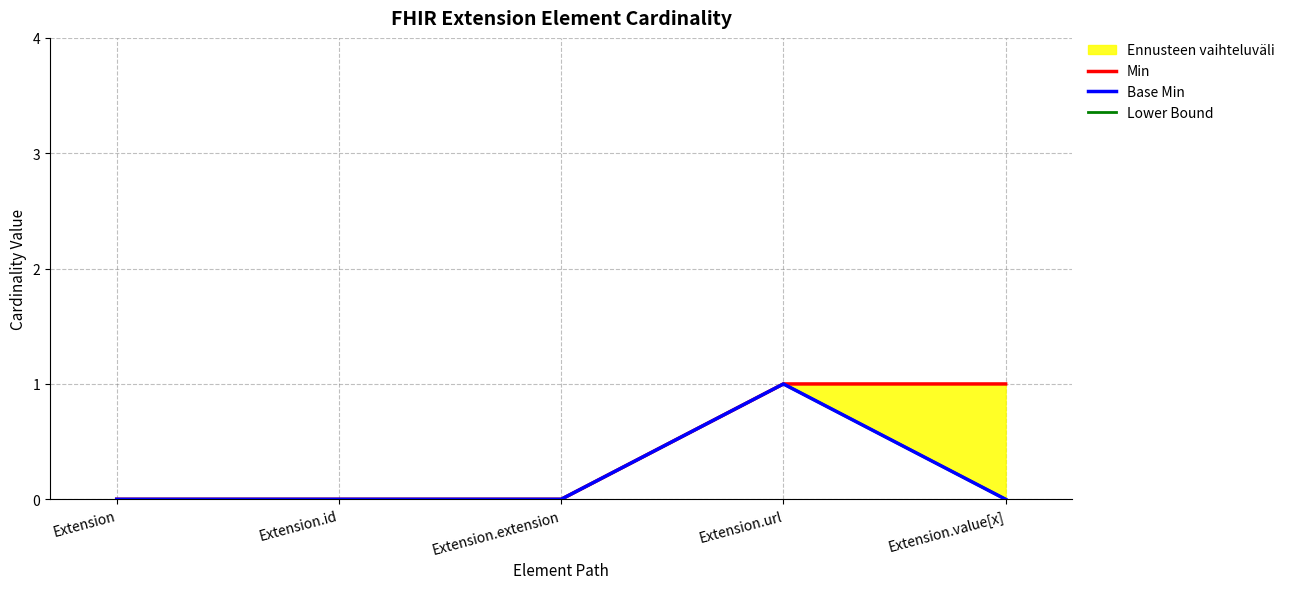

How many interior local peaks does the Lower Bound series have?

1